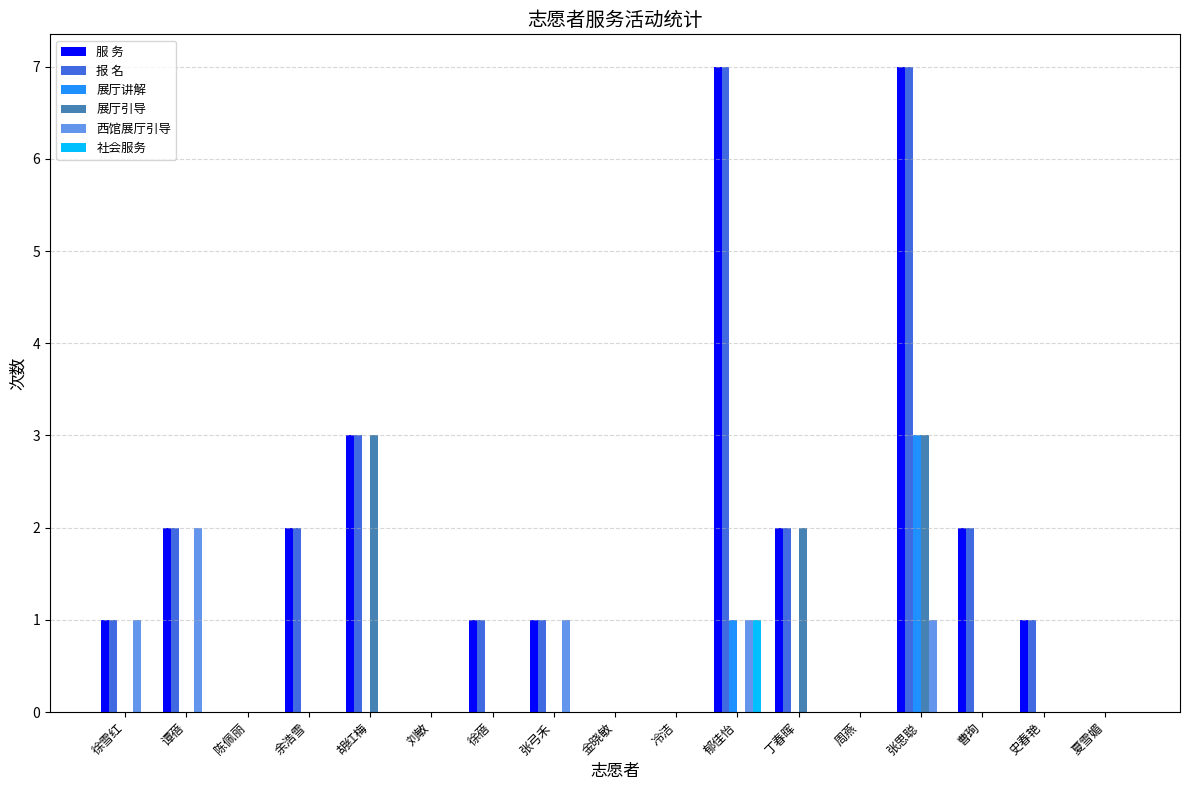

What is the sum of all 展厅讲解 values?

4